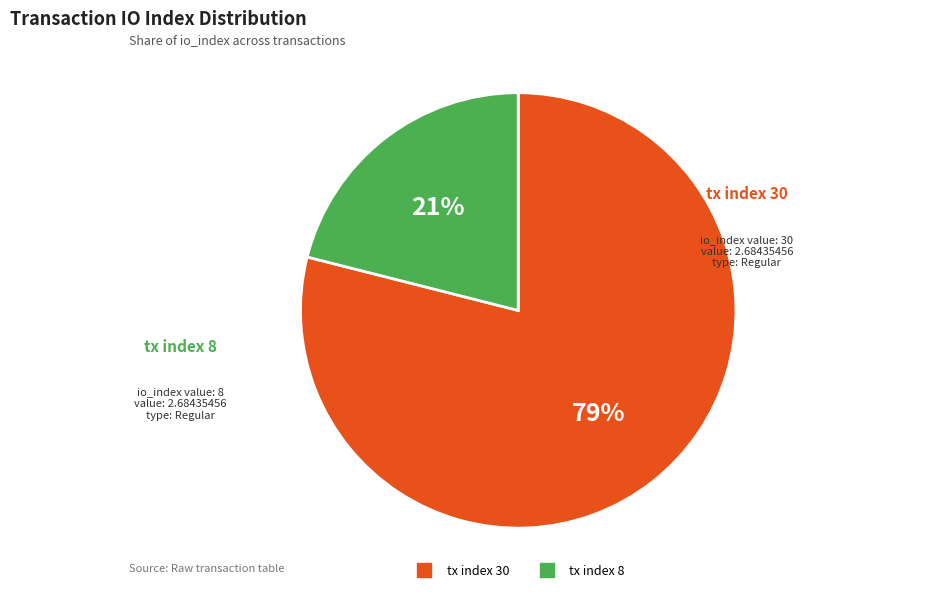

Rank the categories by value from highest to lowest.

tx index 30, tx index 8